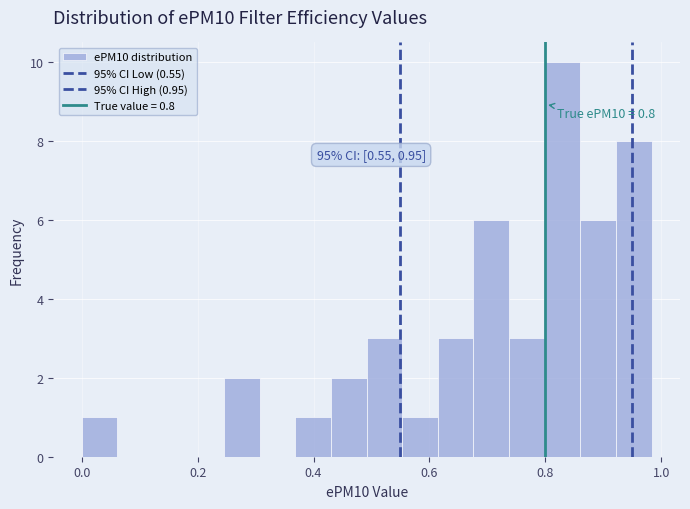

Read against the x-axis, roughly where is the centre of the tallest bar?

0.82